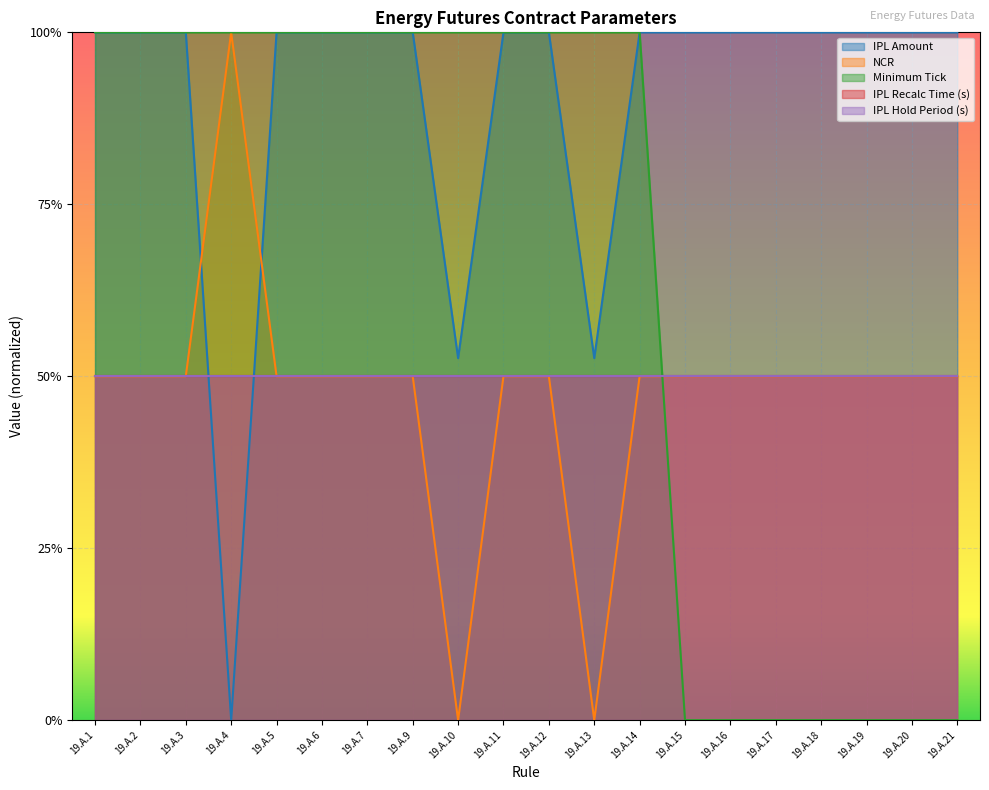

Does the chart display data point markers on the line(s)?

No